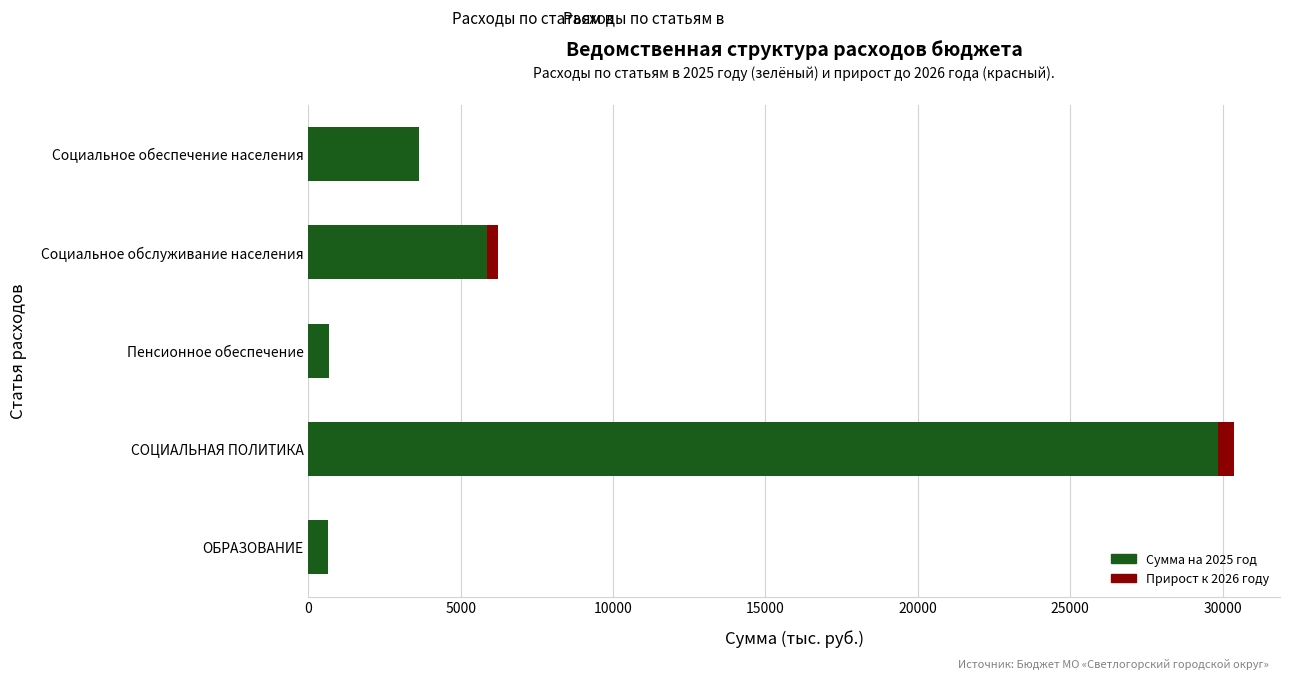

At which category is the sum across all series the highest?

СОЦИАЛЬНАЯ ПОЛИТИКА